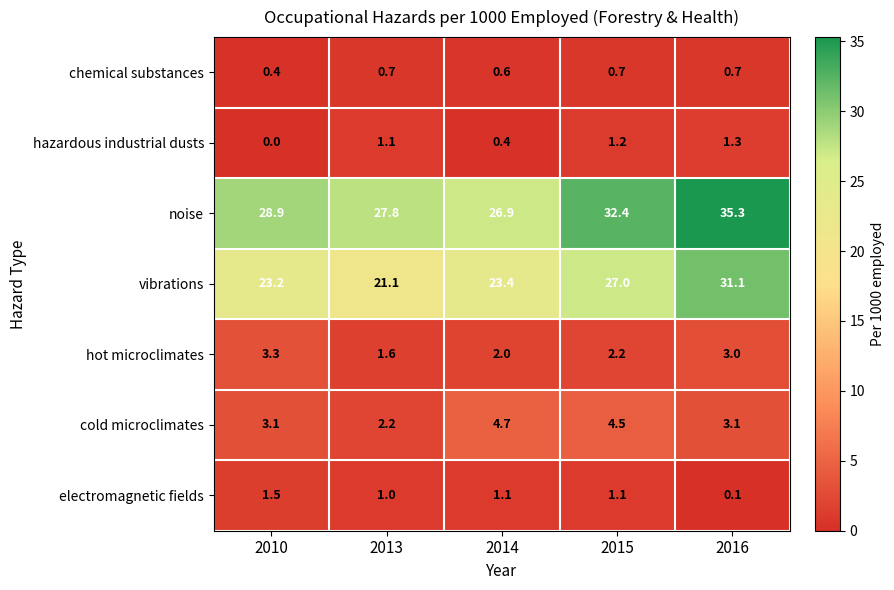

True or false: noise has a value of 28.9 at 2010.

True